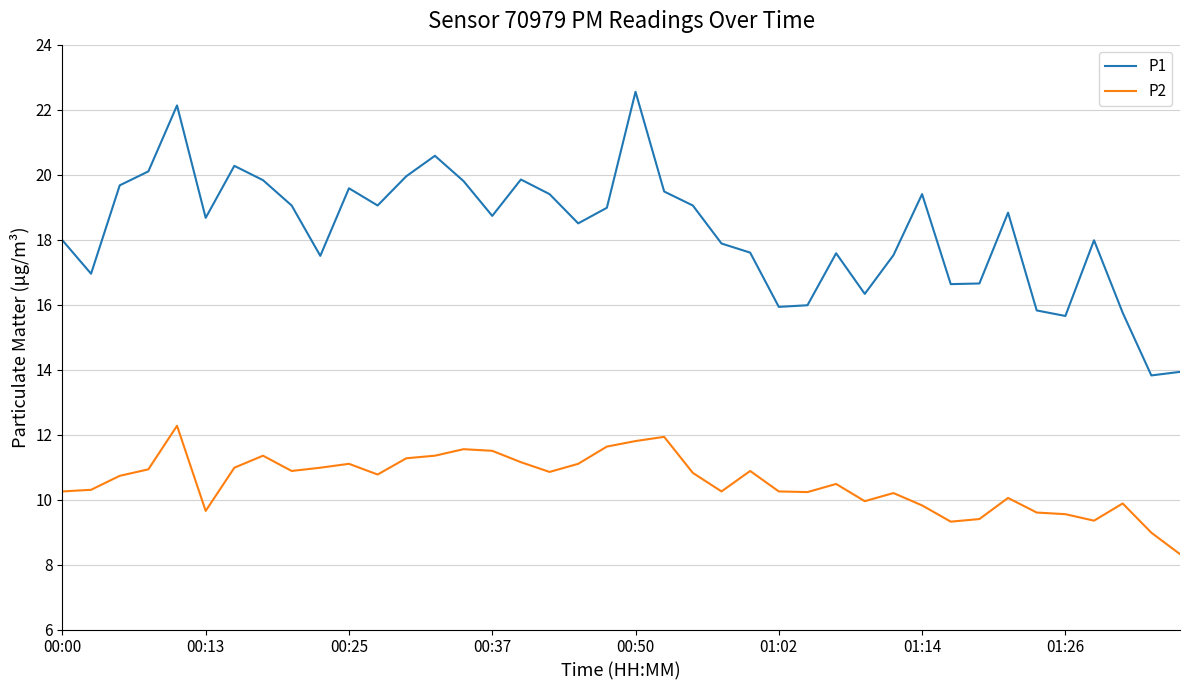

True or false: P2 and P1 cross at least once.

False